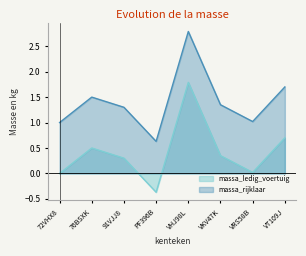

What is the difference between the highest and lowest values at VT109J?

1.0